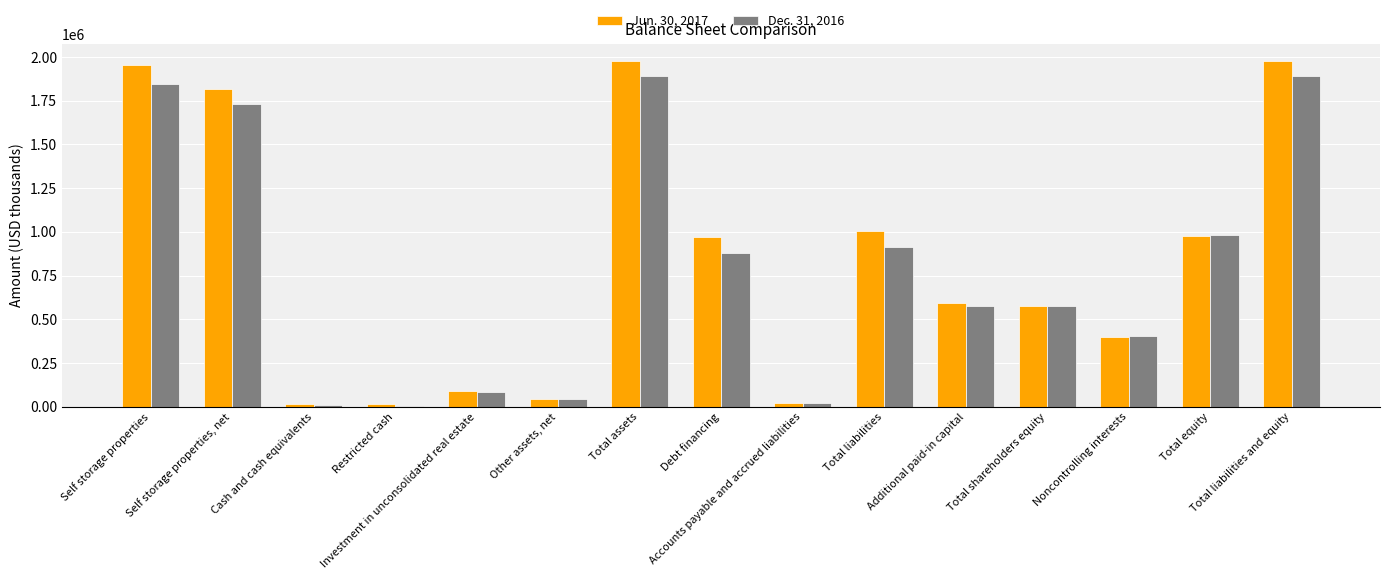

Is it true that Jun. 30, 2017 equals 767973 at Total shareholders equity?

False